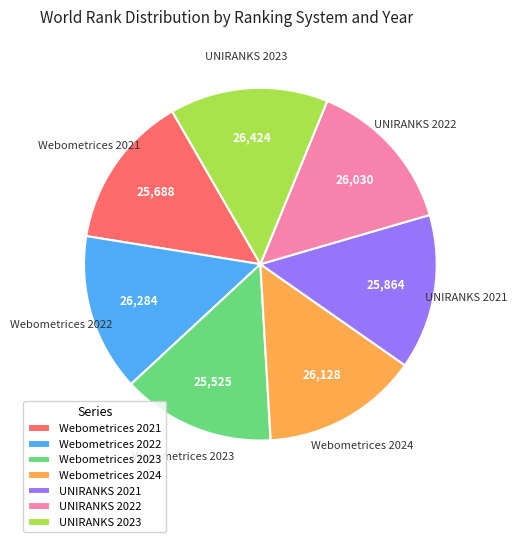

Does UNIRANKS 2023 account for over 50% of the chart?

No